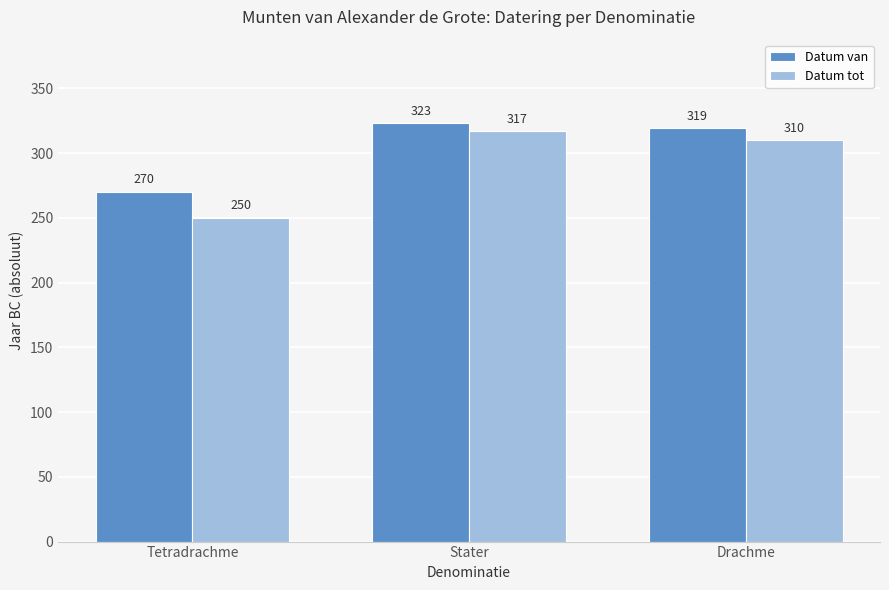

At which label does Datum van first exceed 319?

Stater